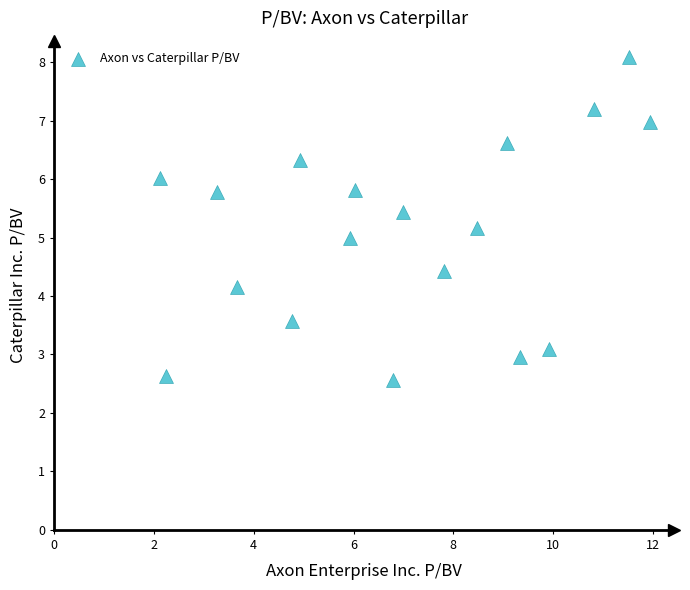

What is the range of X values (max minus min)?

9.8